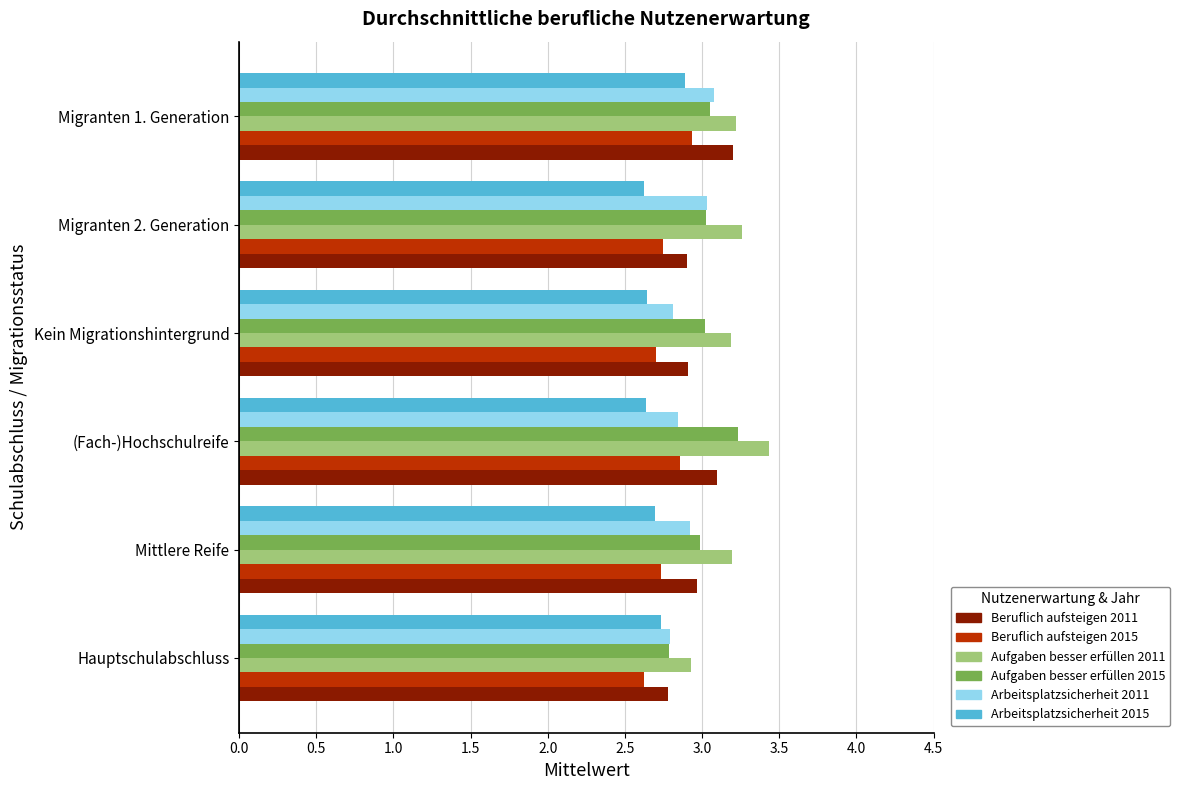

Which series changed the most between Hauptschulabschluss and (Fach-)Hochschulreife?

Aufgaben besser erfüllen 2011